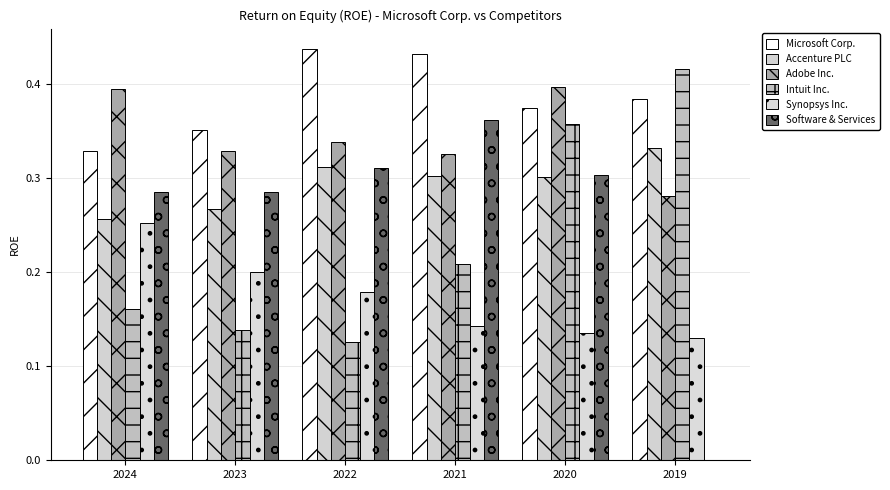

True or false: Adobe Inc. has a value of 0.2 at 2019.

False